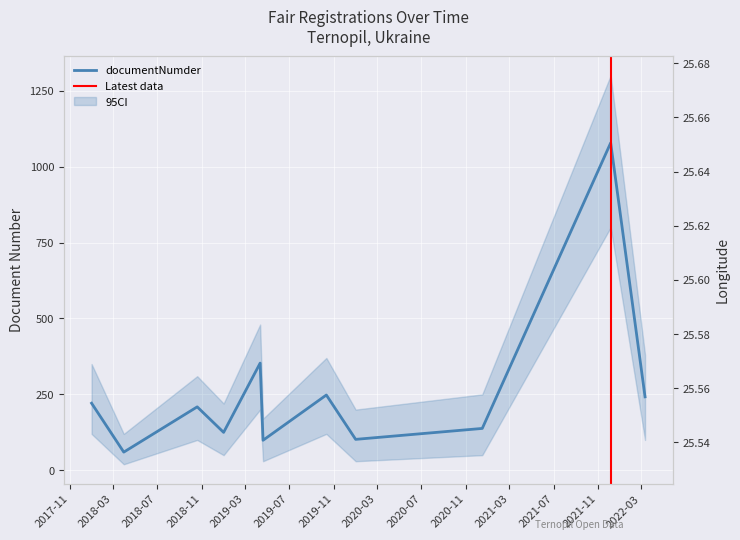

Which series has the widest spread of values?

documentNumder